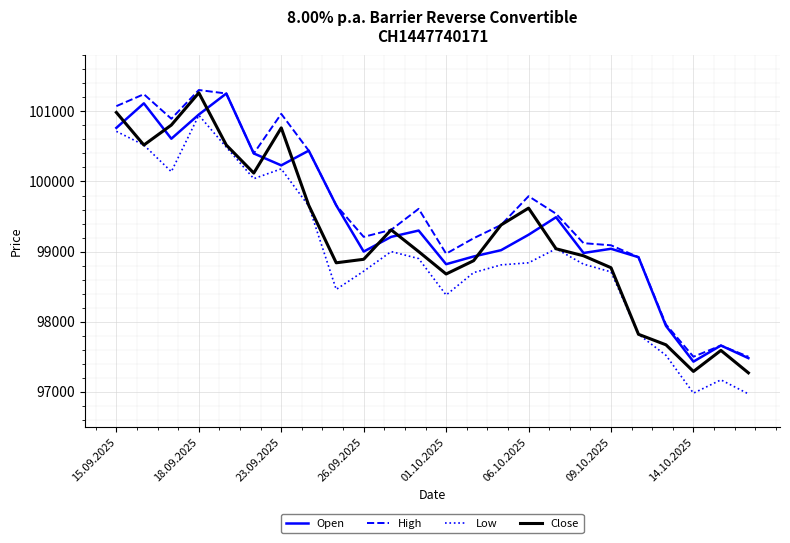

List the series in order of their overall mean, highest first.

High, Open, Close, Low